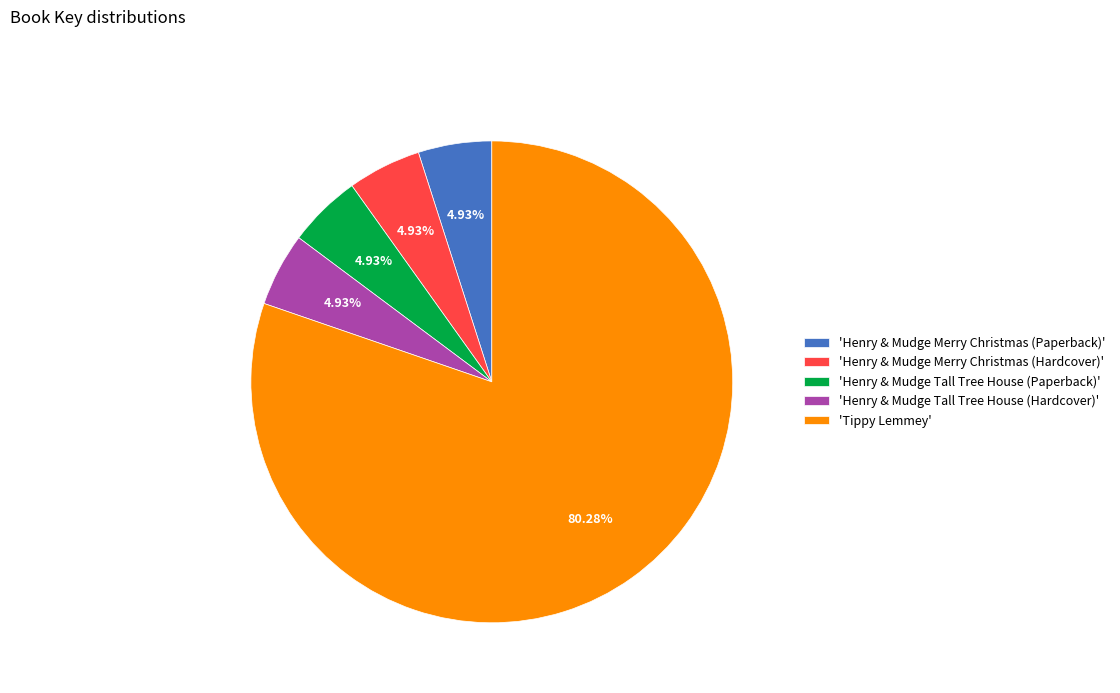

Which slice is the largest?

'Tippy Lemmey'